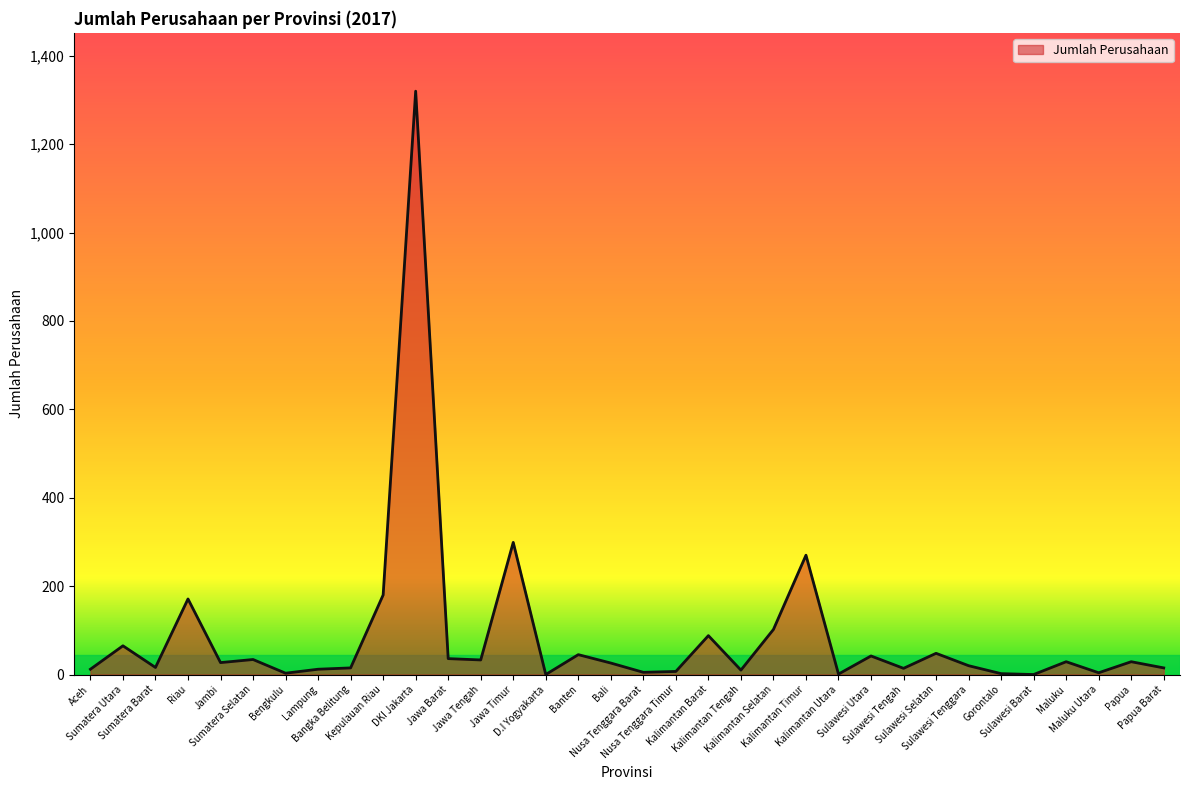

What is the difference between the maximum and minimum values?

1320